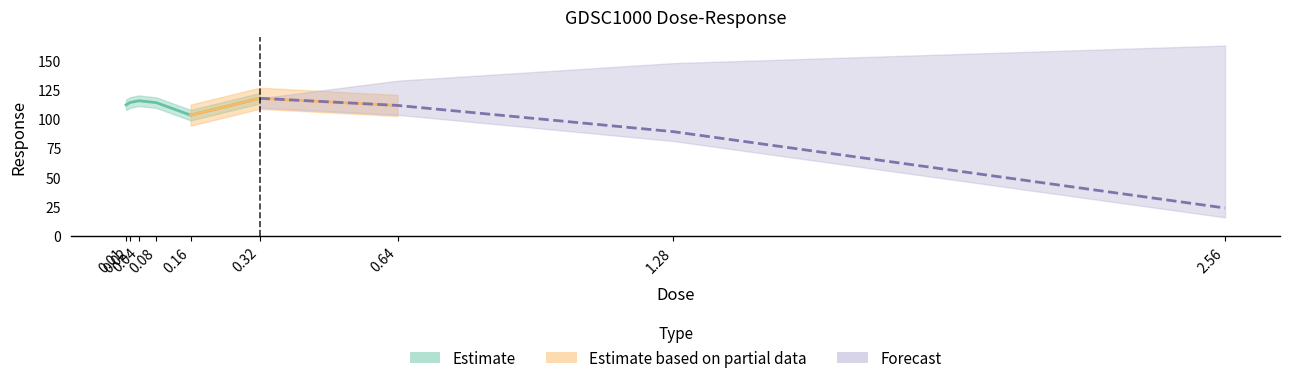

List the labels in order of value, smallest first.

2.56, 1.28, 0.16, 0.64, 0.01, 0.08, 0.02, 0.04, 0.32